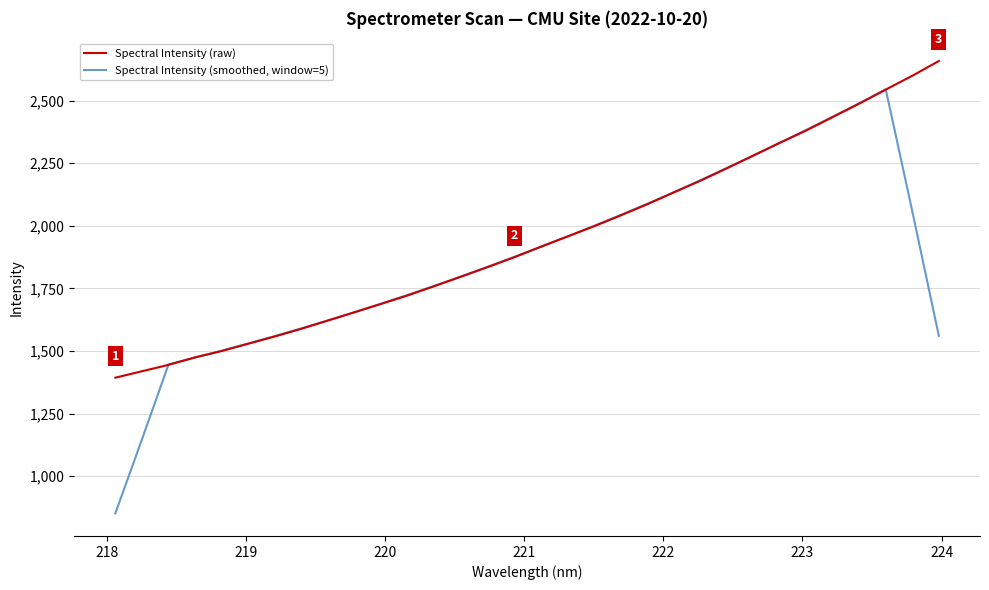

What is the maximum value shown in the chart?

2658.4